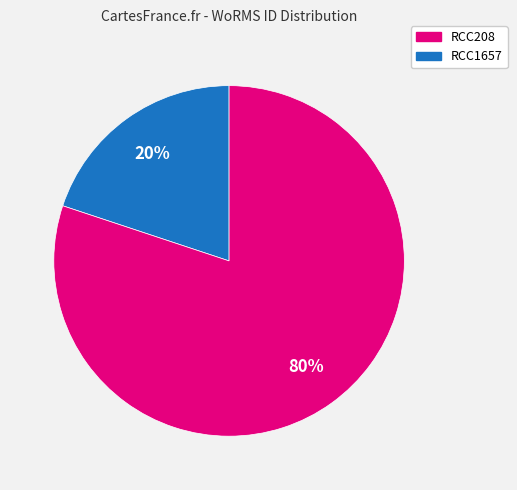

How many slices are in this pie chart?

2